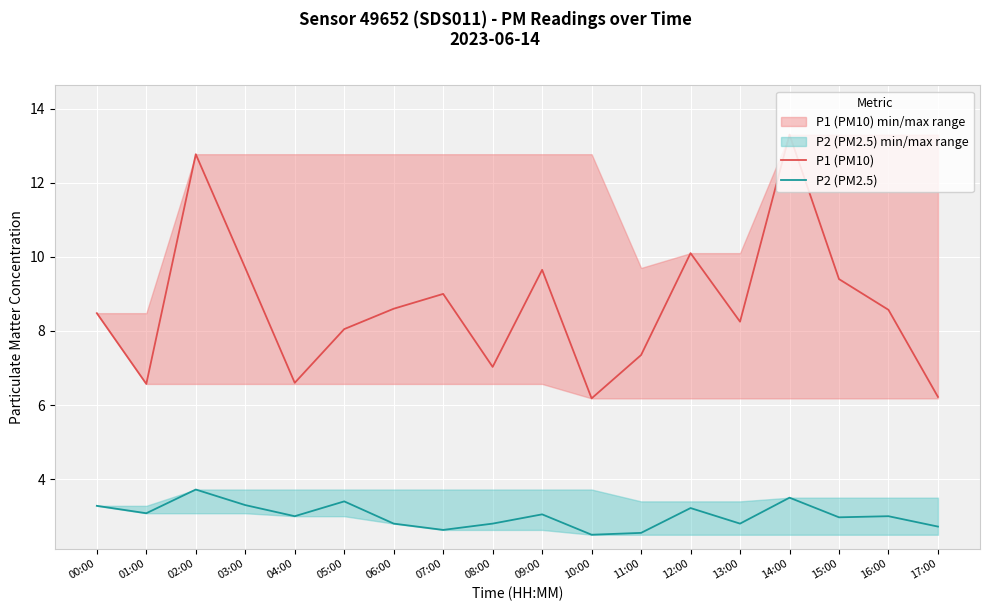

True or false: P1 (PM10) has more than 2 points higher than both neighbors.

True